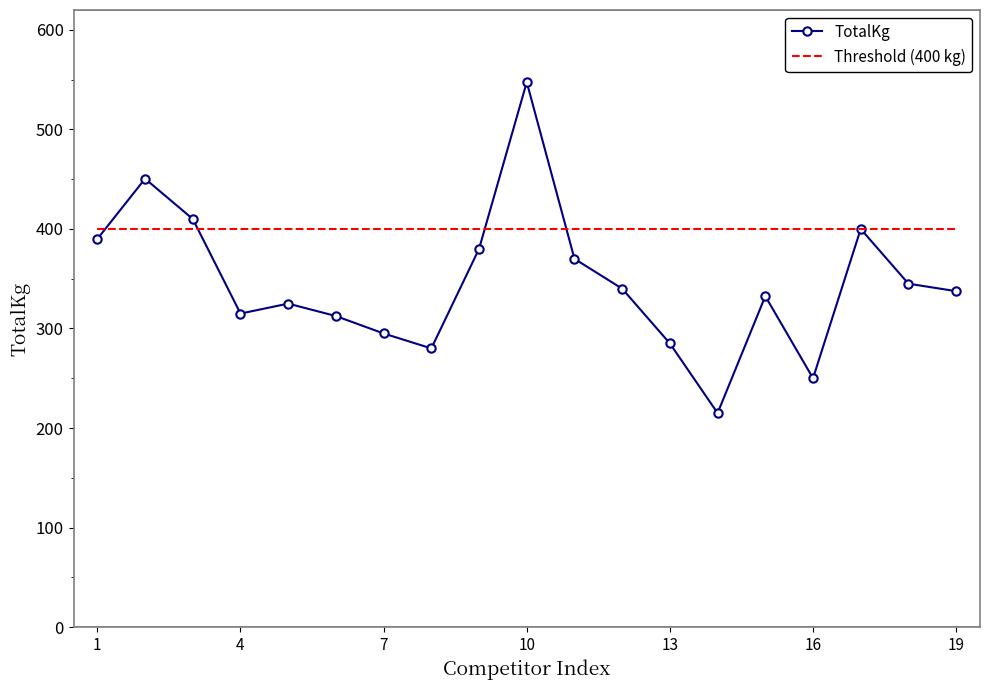

Count the number of data series in this chart.

2